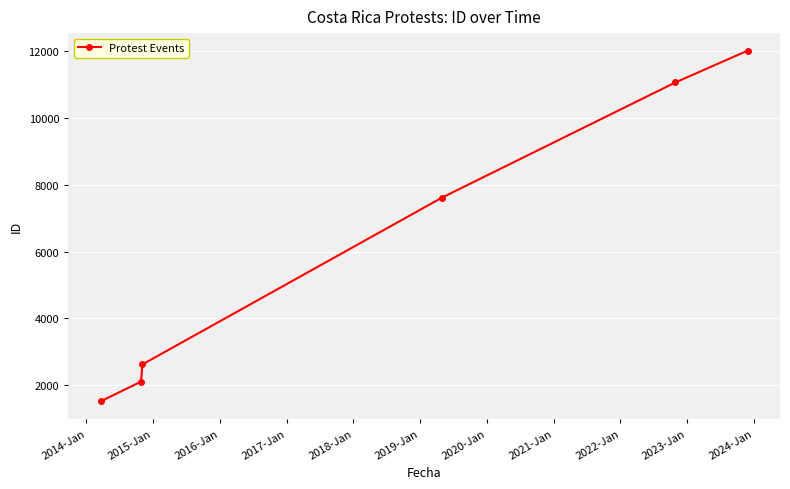

What is the difference between the maximum and minimum values?

10493